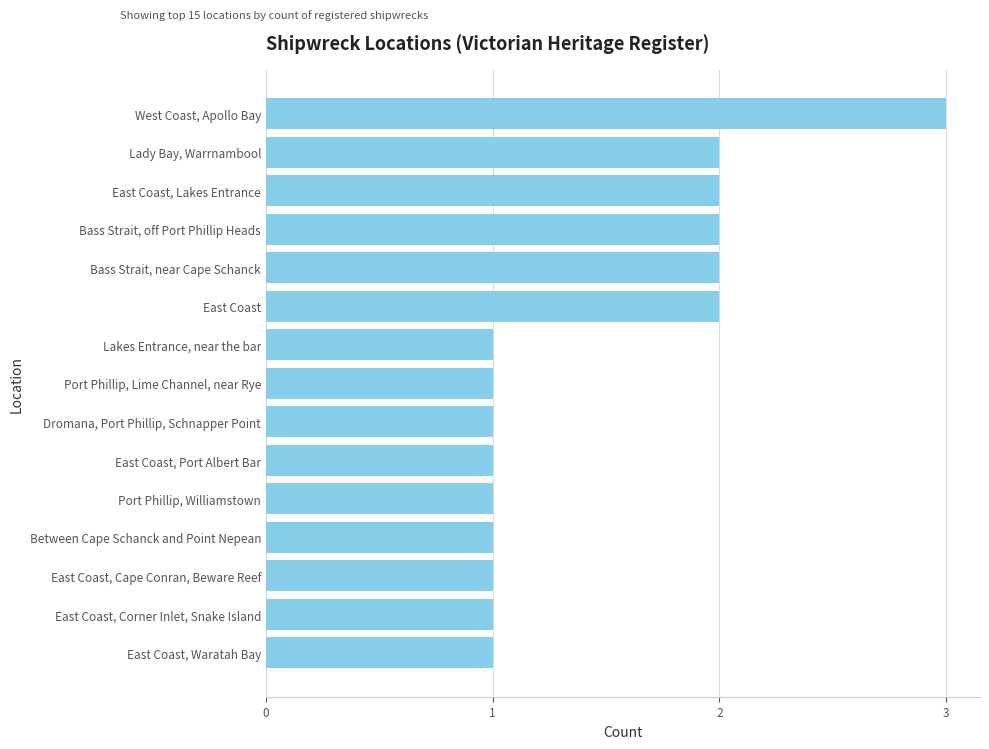

Reading top to bottom, extract all data points from this chart.

West Coast, Apollo Bay=3	Lady Bay, Warrnambool=2	East Coast, Lakes Entrance=2	Bass Strait, off Port Phillip Heads=2	Bass Strait, near Cape Schanck=2	East Coast=2	Lakes Entrance, near the bar=1	Port Phillip, Lime Channel, near Rye=1	Dromana, Port Phillip, Schnapper Point=1	East Coast, Port Albert Bar=1	Port Phillip, Williamstown=1	Between Cape Schanck and Point Nepean=1	East Coast, Cape Conran, Beware Reef=1	East Coast, Corner Inlet, Snake Island=1	East Coast, Waratah Bay=1